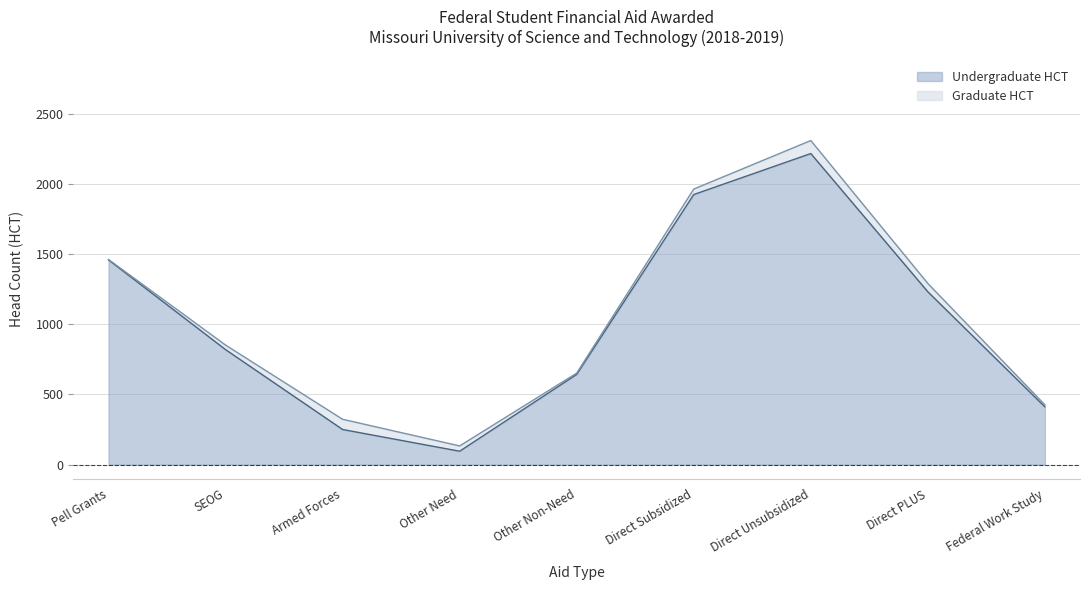

How many lines are shown in the chart?

2